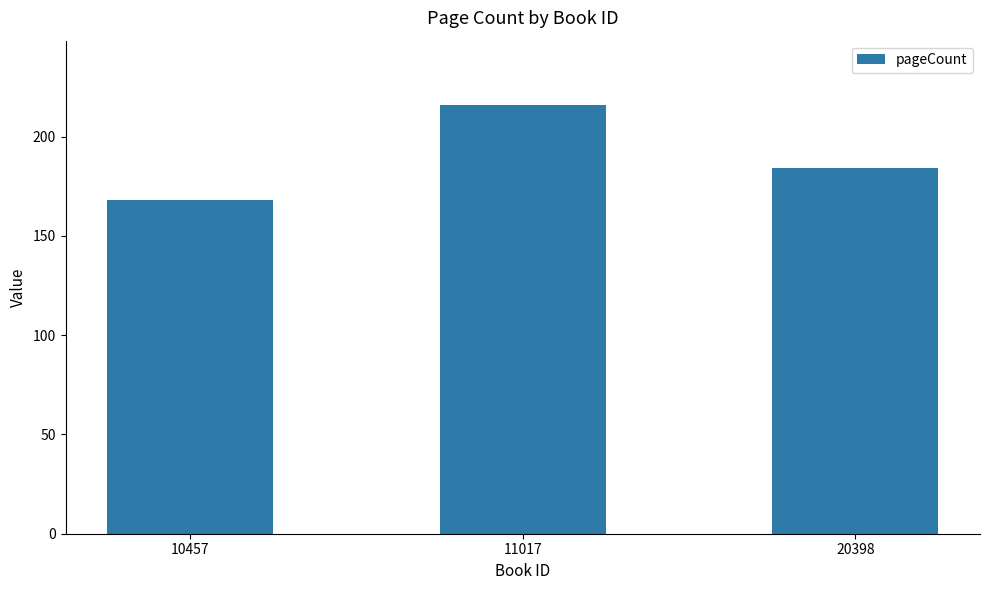

Is it true that the value at 10457 is 220?

False